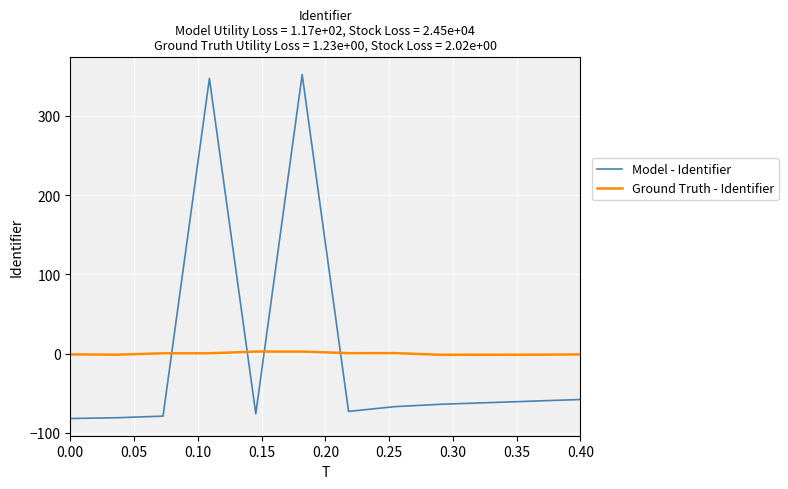

After their last crossing, which series has the higher values: Model - Identifier or Ground Truth - Identifier?

Ground Truth - Identifier